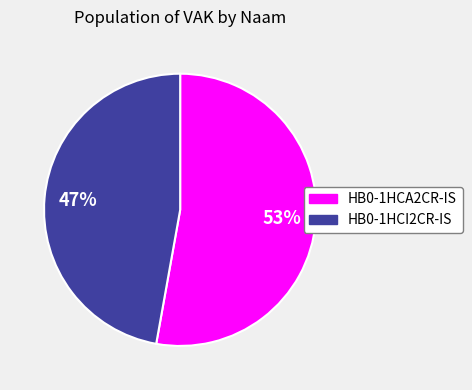

What is the ratio of the value at HB0-1HCI2CR-IS to the value at HB0-1HCA2CR-IS?

0.9